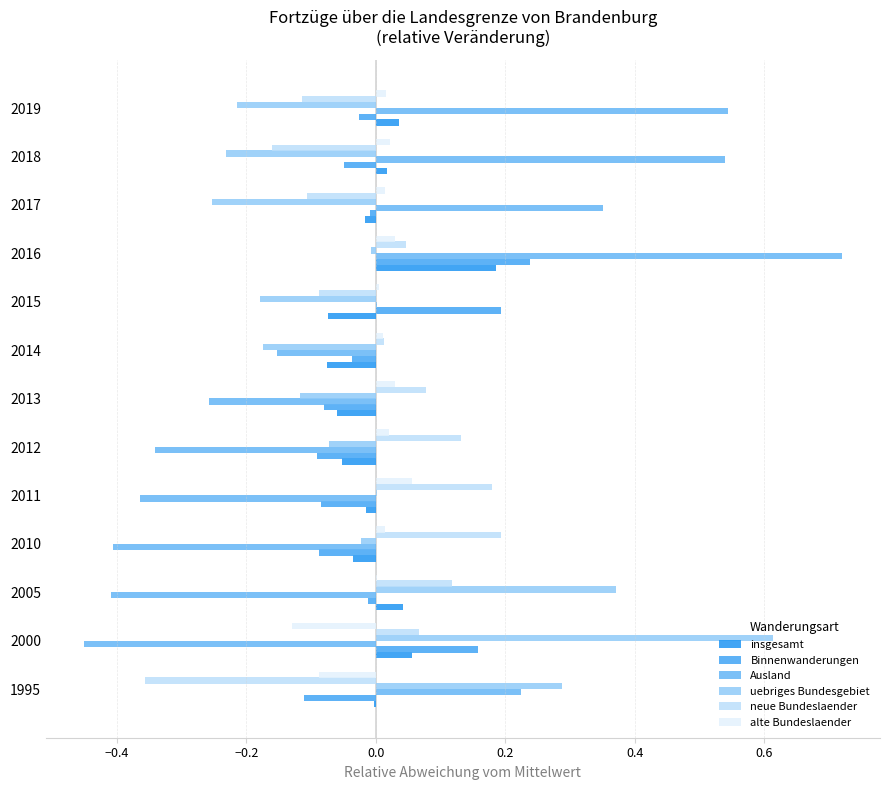

Count the number of data series in this chart.

6